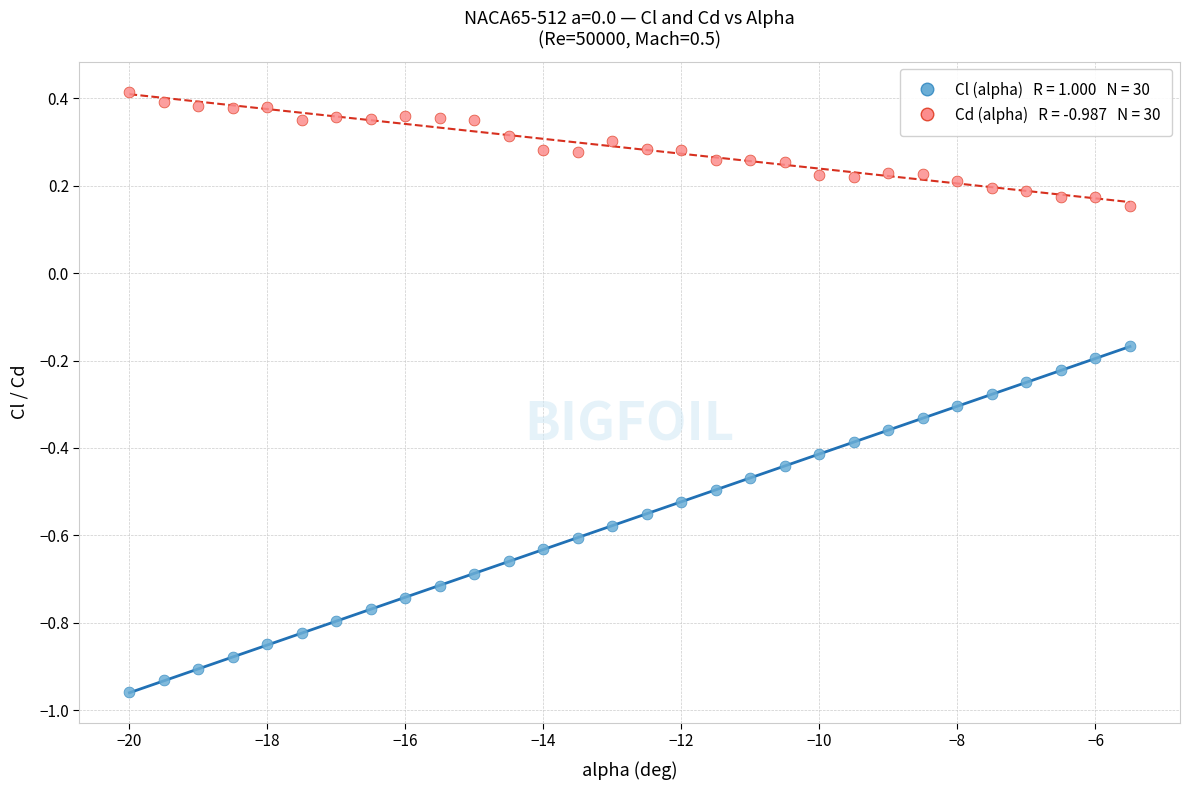

Across all data points, what is the range of X values (max minus min)?

14.5